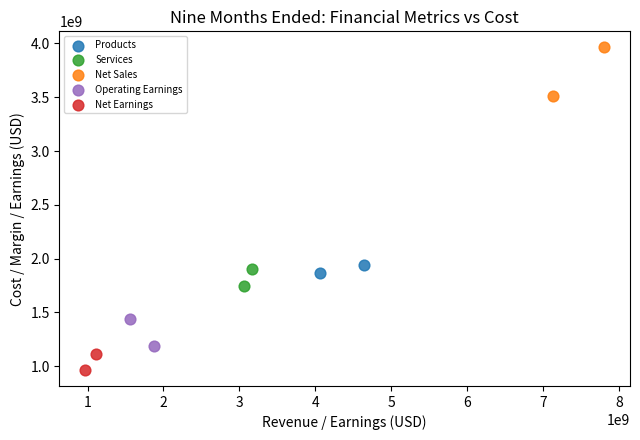

What are all the series names shown in the legend?

Products, Services, Net Sales, Operating Earnings, Net Earnings